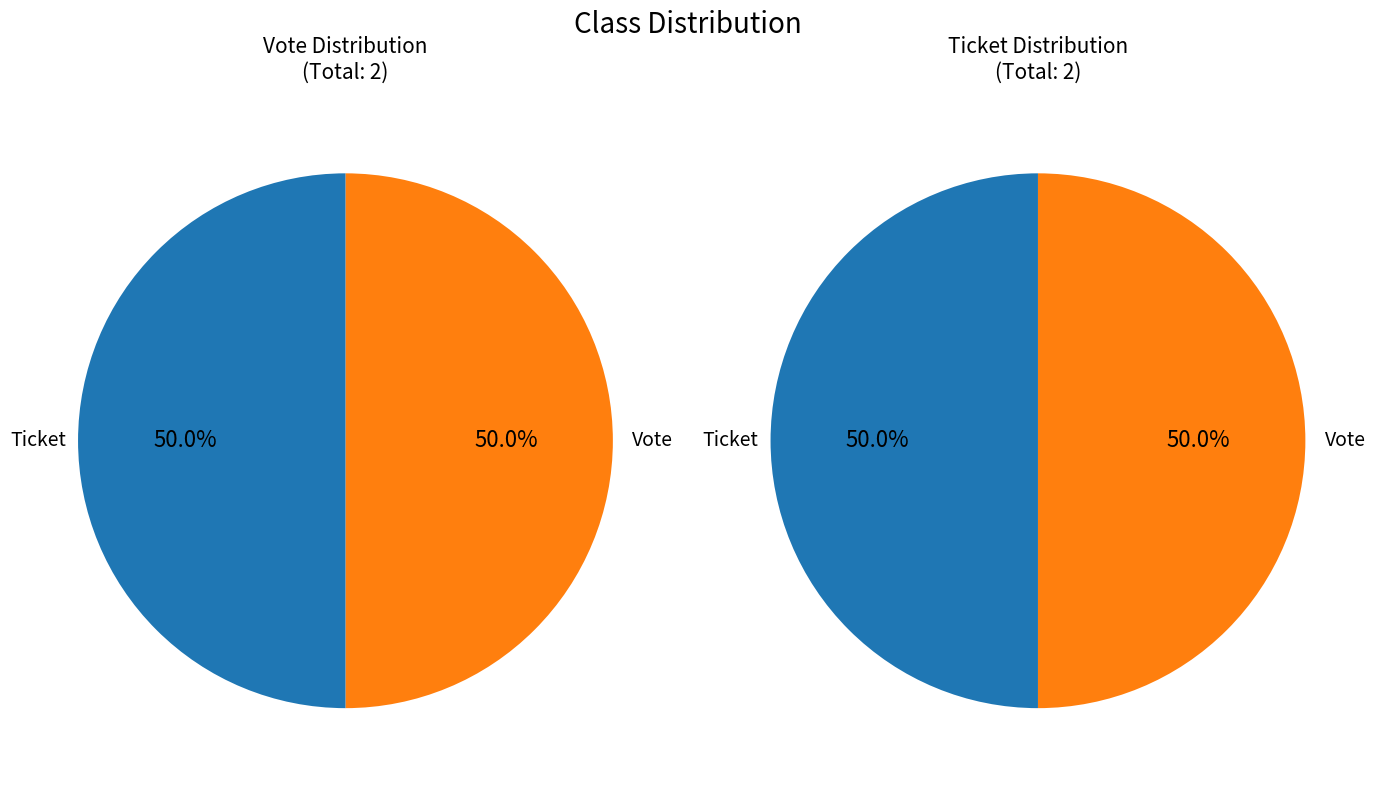

Combined, what portion of the pie is Ticket and Vote?

100.0%